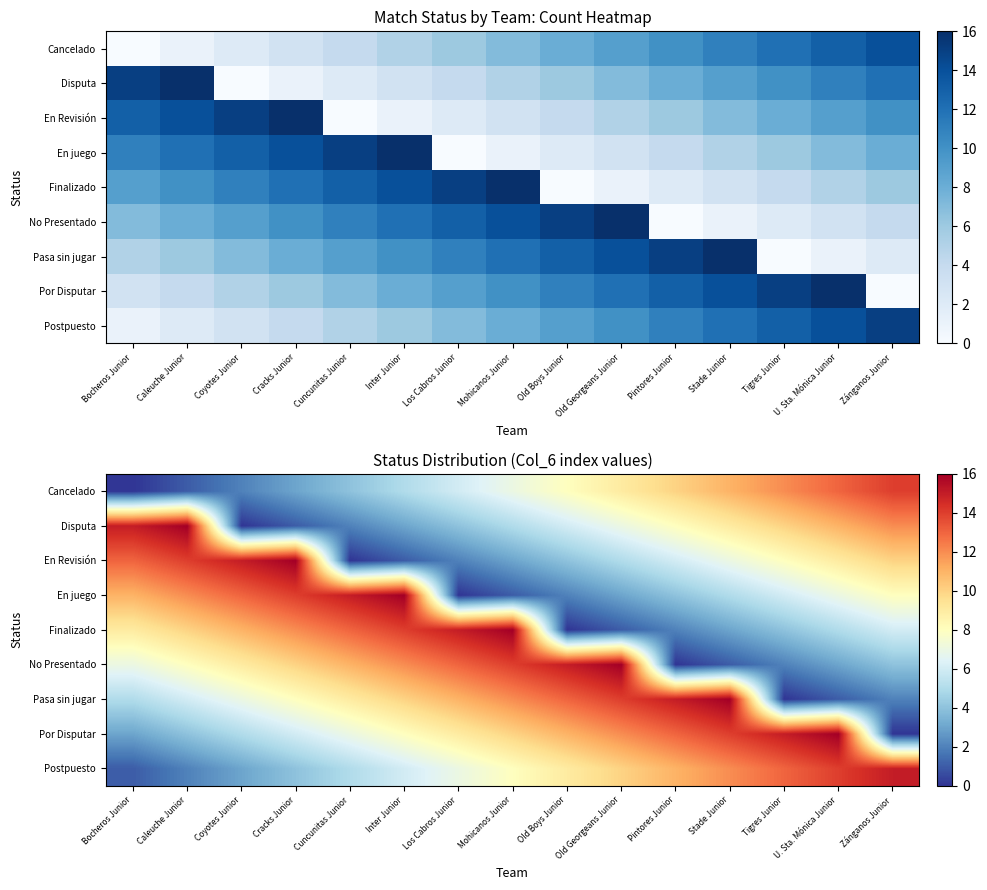

At which label does Postpuesto reach its peak?

Zánganos Junior